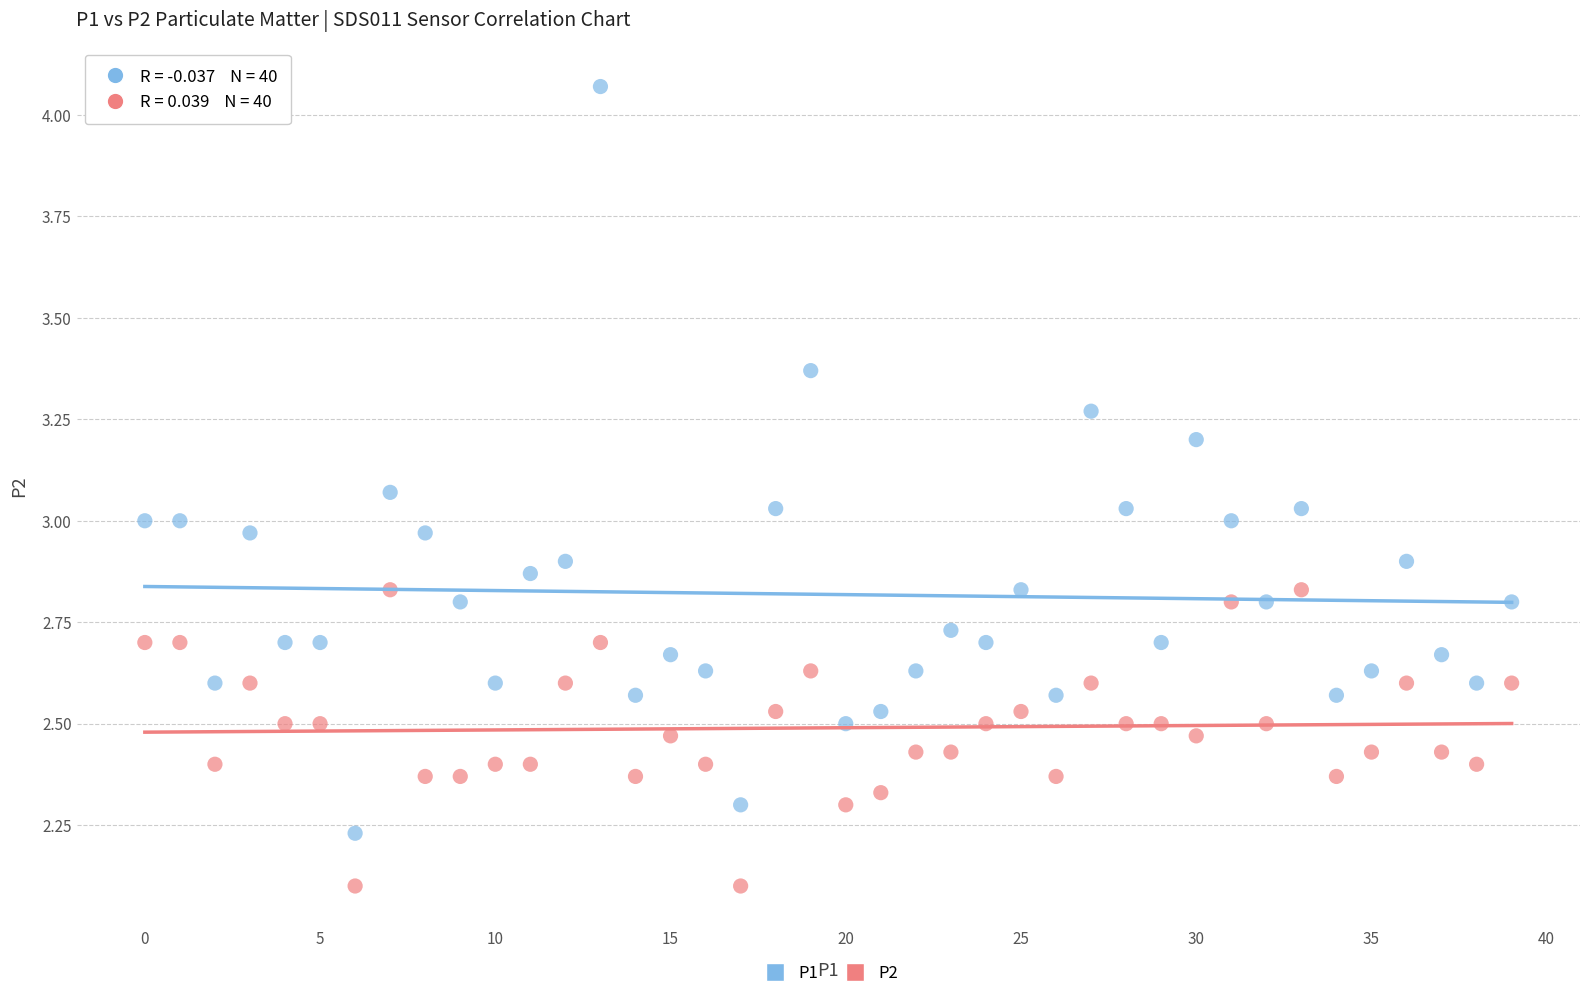

Which series reaches the minimum Y coordinate?

P2